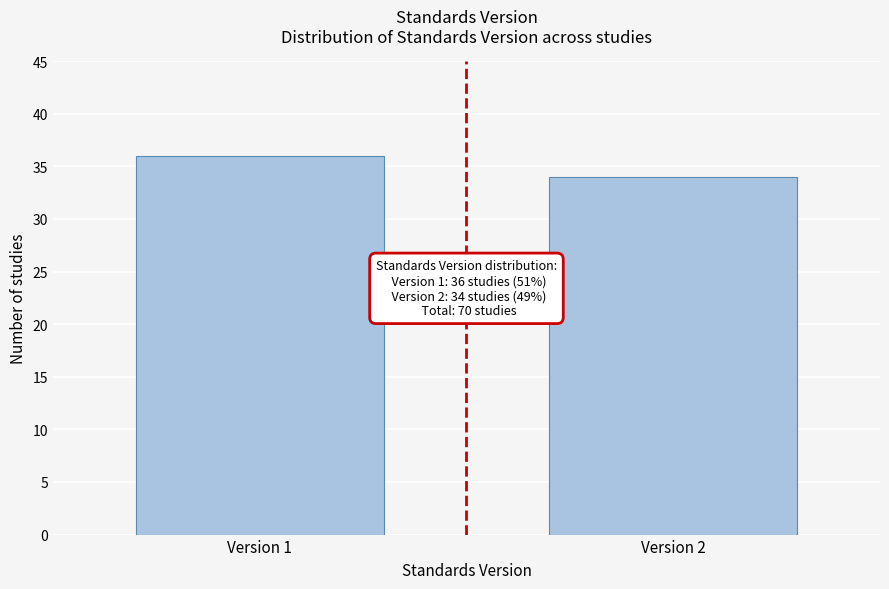

Reading left to right, extract all data points from this chart.

36	34